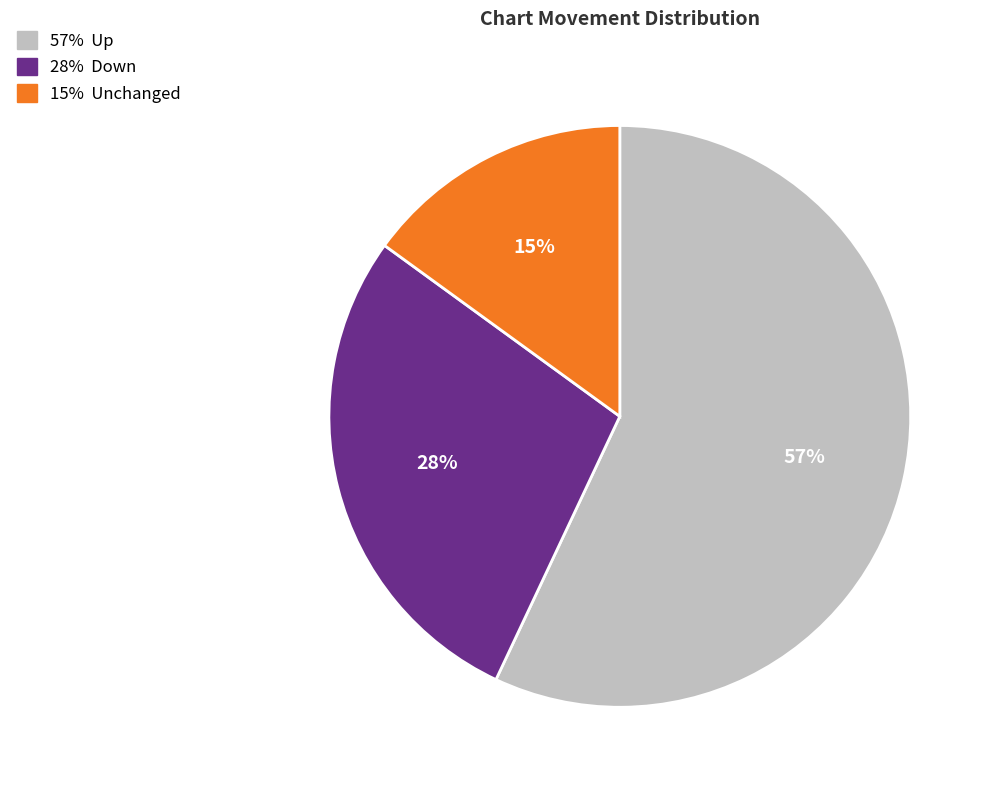

Is there a majority slice in this chart?

Yes